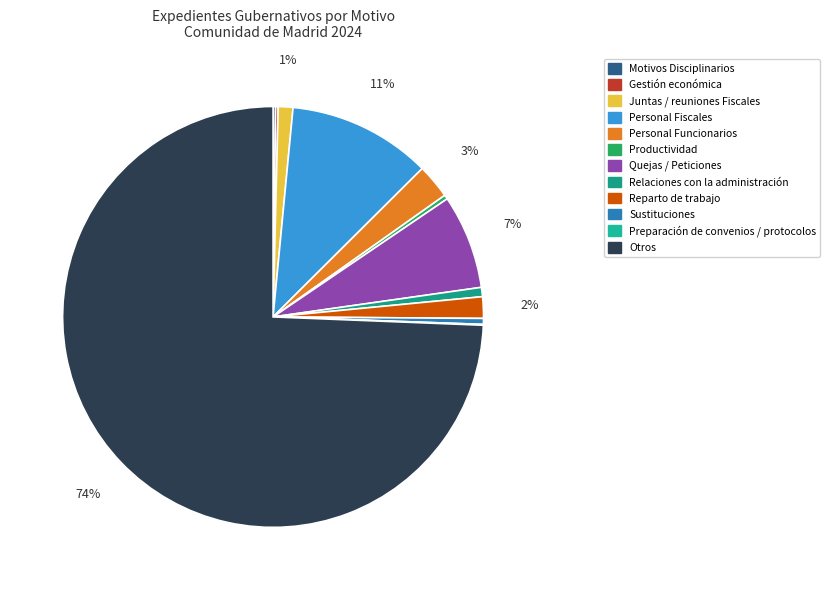

Is there a majority slice in this chart?

Yes